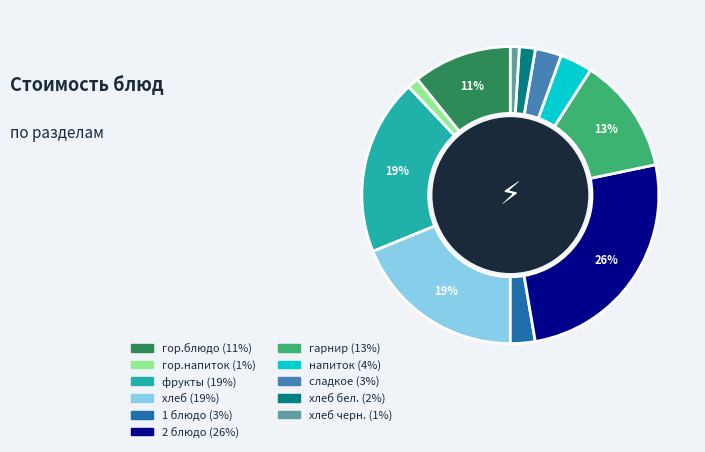

To the nearest percent, what is the difference between the largest and smallest slice percentages?

25%